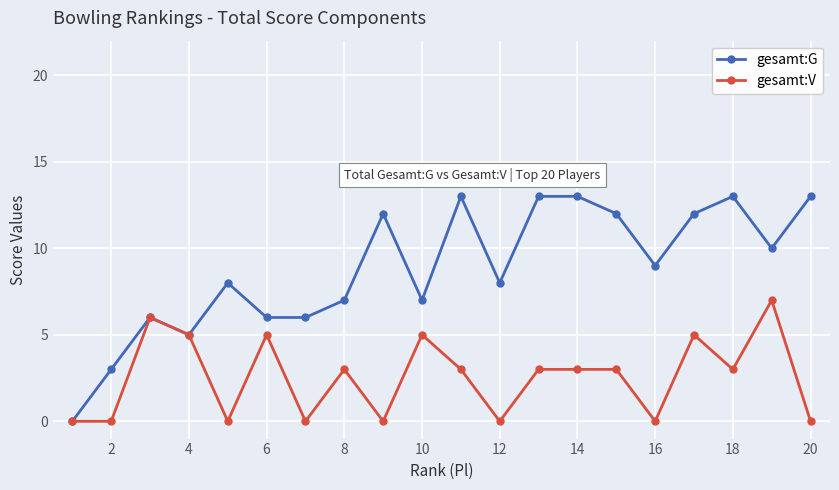

List the series in order of their peak value, highest first.

gesamt:G, gesamt:V